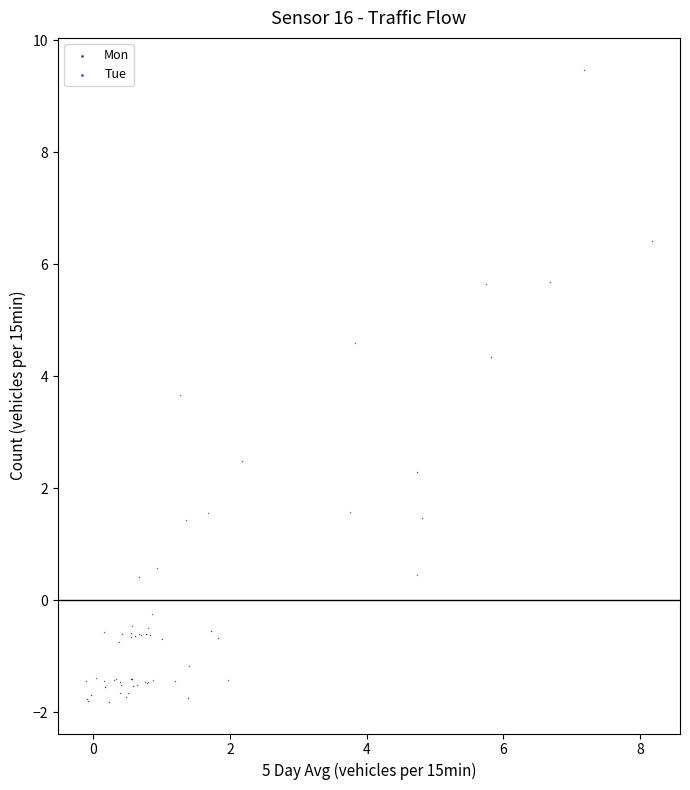

What are all the series names shown in the legend?

Mon, Tue